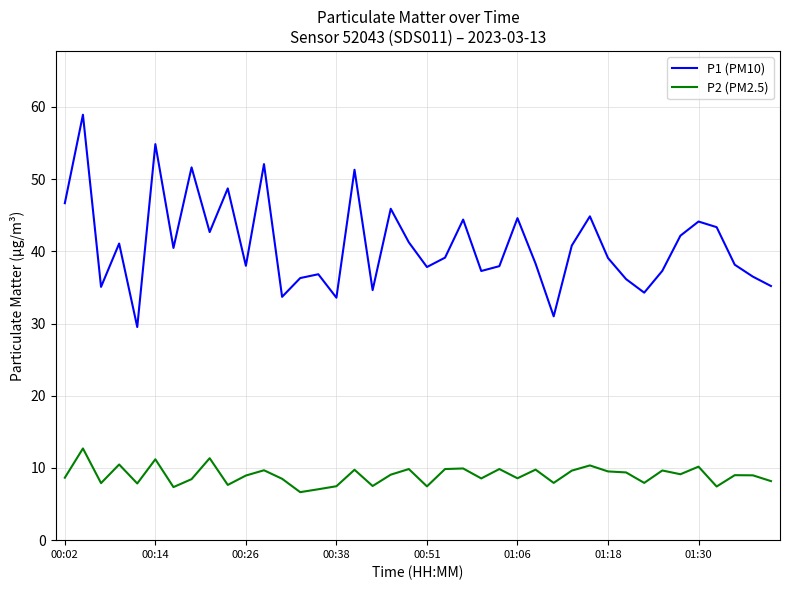

Which series has the largest total across all categories?

P1 (PM10)